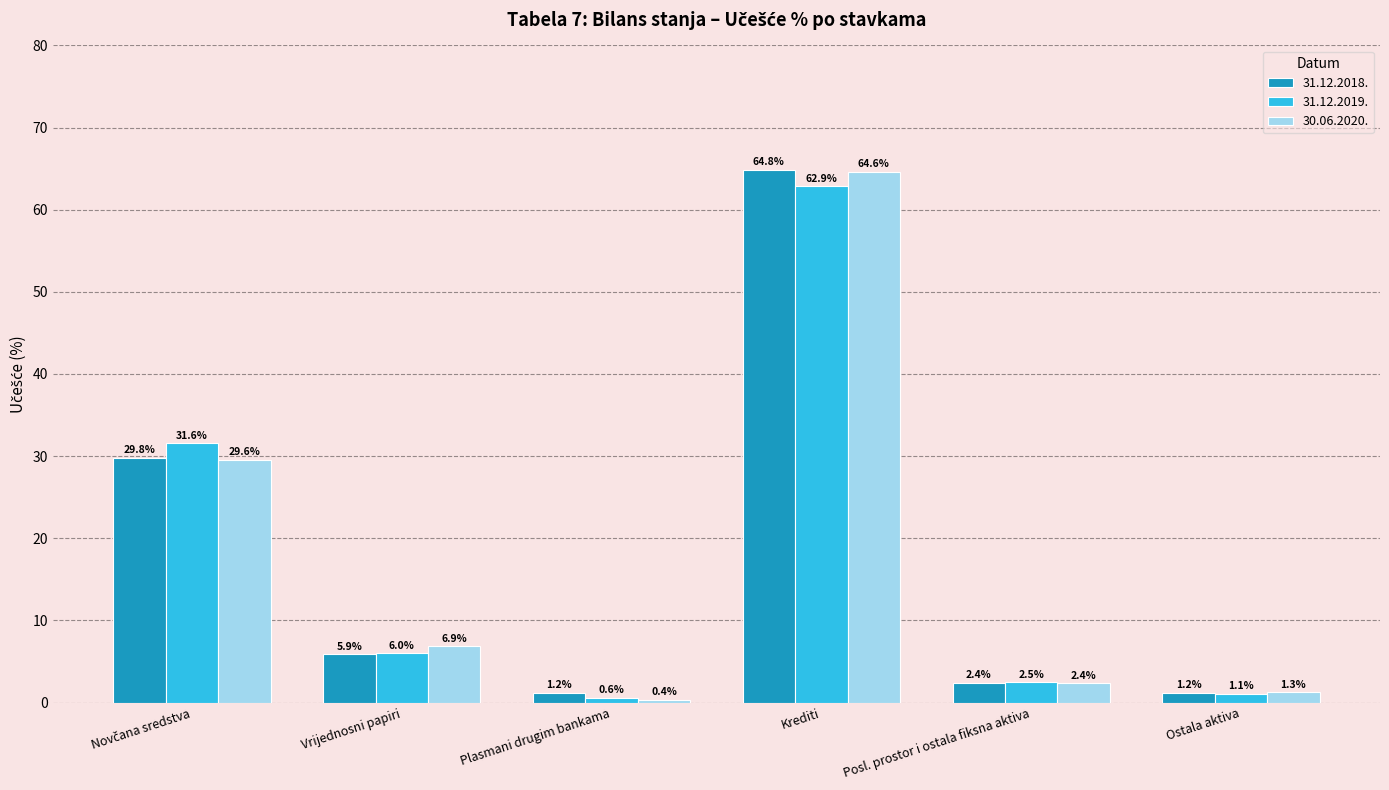

How many groups of bars are there?

6